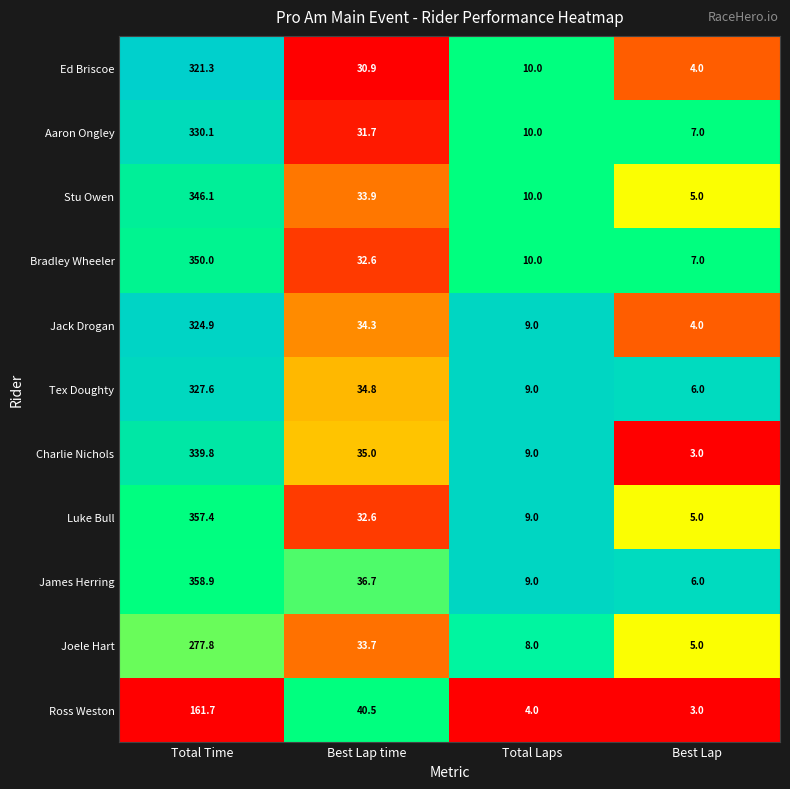

How many categories are shown in the chart?

4